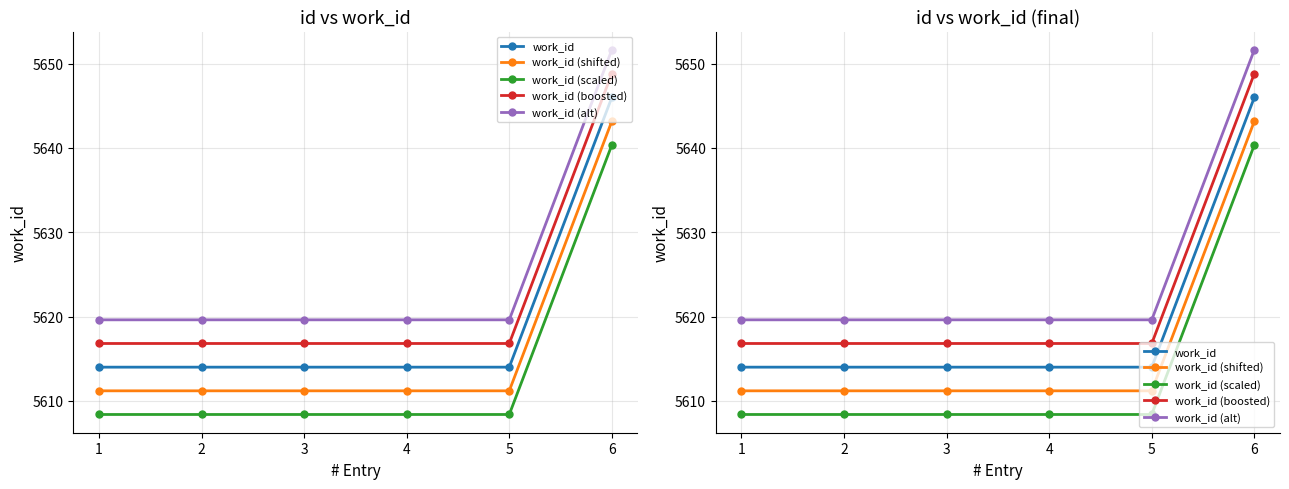

Reading left to right, extract all data points from this chart.

work_id: 1=5614.0	2=5614.0	3=5614.0	4=5614.0	5=5614.0	6=5646.0
work_id (shifted): 1=5611.2	2=5611.2	3=5611.2	4=5611.2	5=5611.2	6=5643.2
work_id (scaled): 1=5608.4	2=5608.4	3=5608.4	4=5608.4	5=5608.4	6=5640.4
work_id (boosted): 1=5616.8	2=5616.8	3=5616.8	4=5616.8	5=5616.8	6=5648.8
work_id (alt): 1=5619.6	2=5619.6	3=5619.6	4=5619.6	5=5619.6	6=5651.6